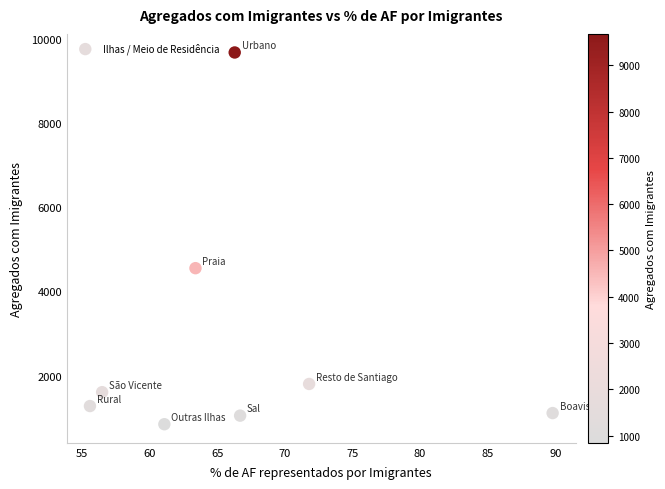

What is the average Y value?

2739